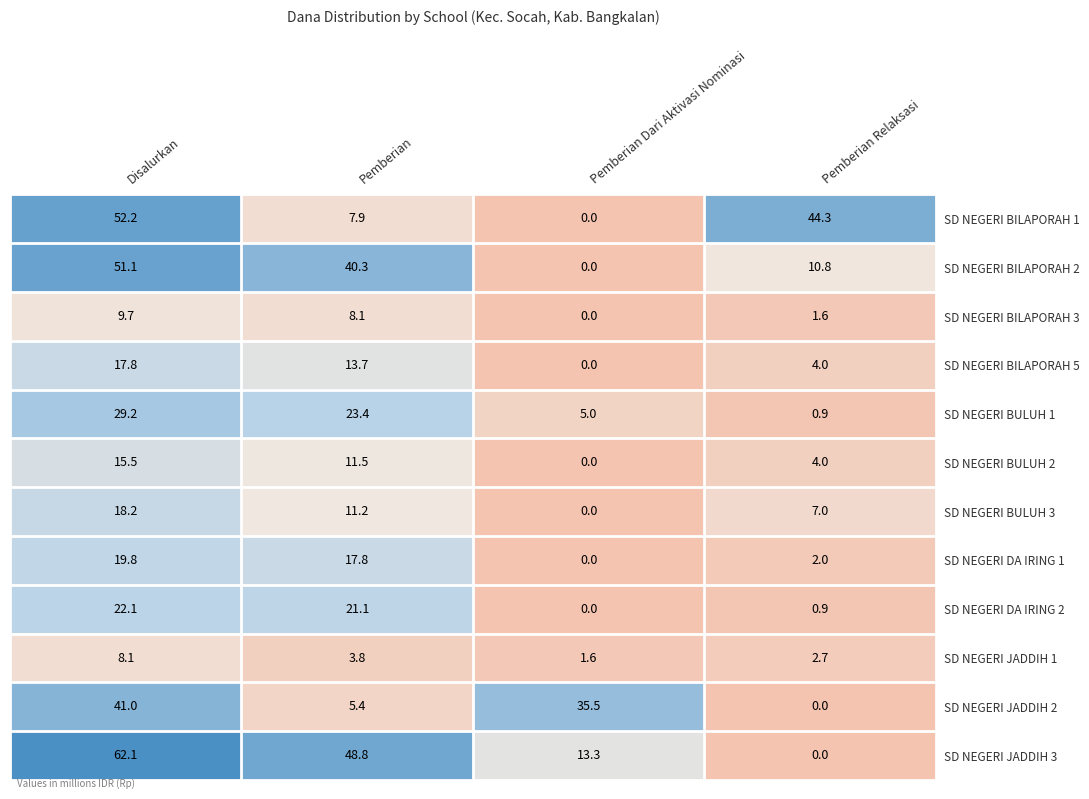

How many data points in SD NEGERI JADDIH 3 are above 48?

2